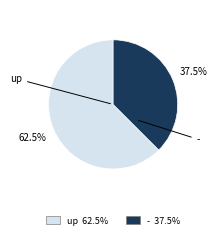

Does any single category account for the majority?

Yes